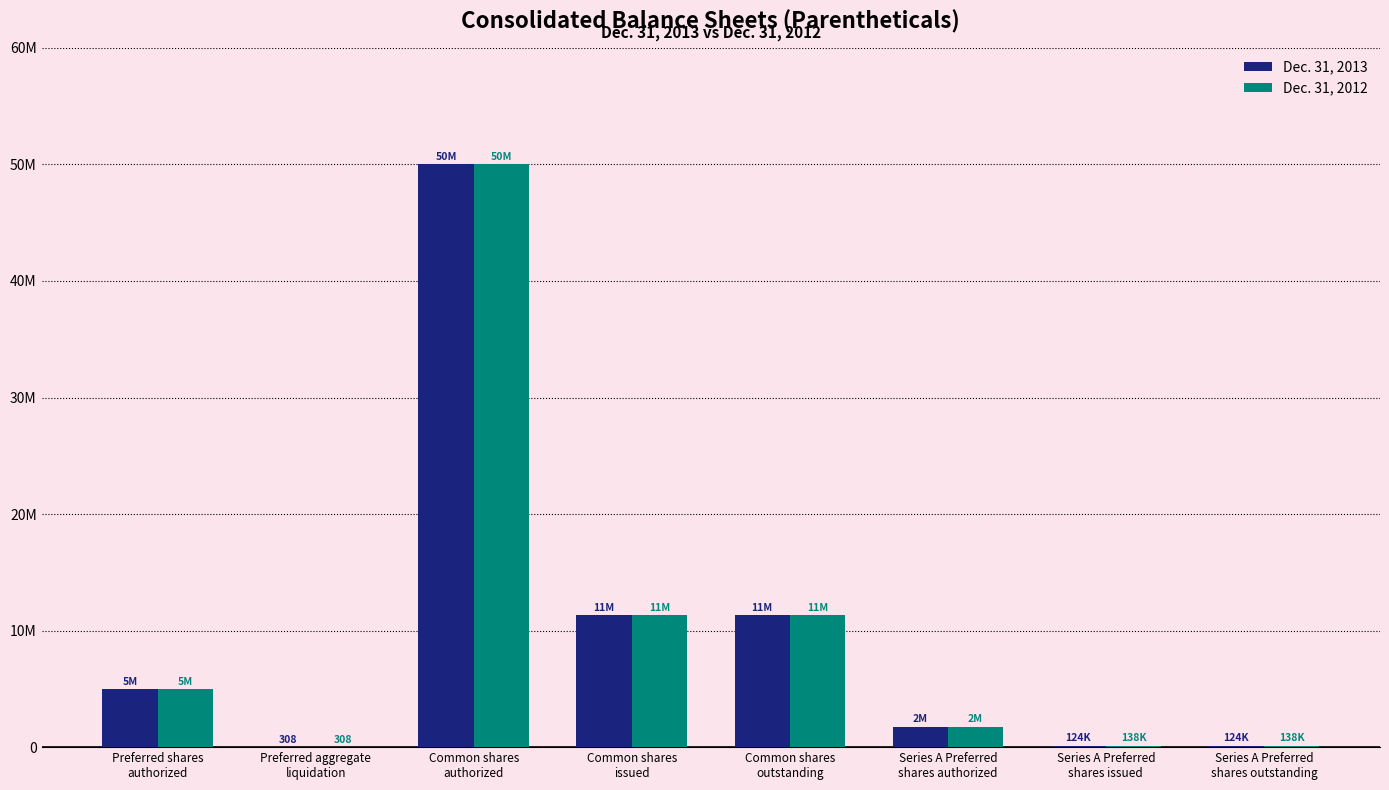

What are all the series names shown in the legend?

Dec. 31, 2013, Dec. 31, 2012